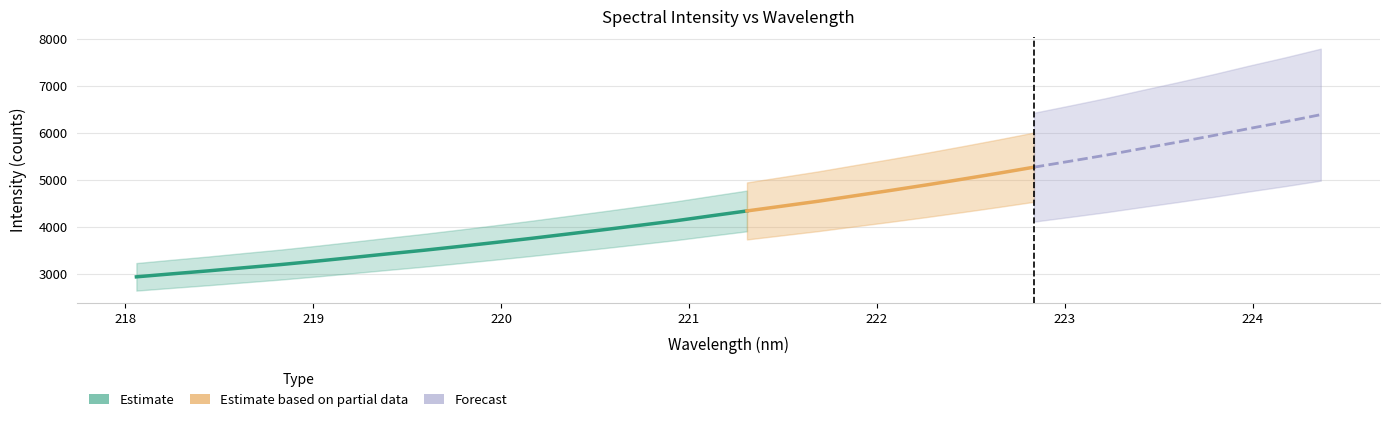

Reading right to left, what are all the values shown in this chart?

6390.7	6238.0	6094.7	5944.6	5803.3	5666.5	5526.2	5397.3	5271.1	5140.6	5014.8	4892.5	4775.0	4661.6	4546.7	4442.4	4338.6	4233.9	4127.3	4031.7	3937.5	3846.0	3754.8	3667.5	3582.6	3500.4	3423.9	3345.0	3267.7	3194.5	3128.7	3061.5	2998.9	2934.2